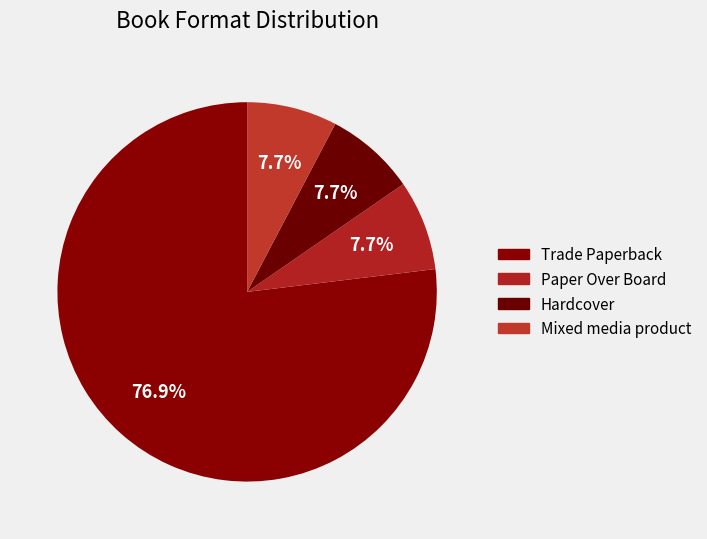

Approximately how many times larger is the value at Mixed media product compared to Paper Over Board?

1.0